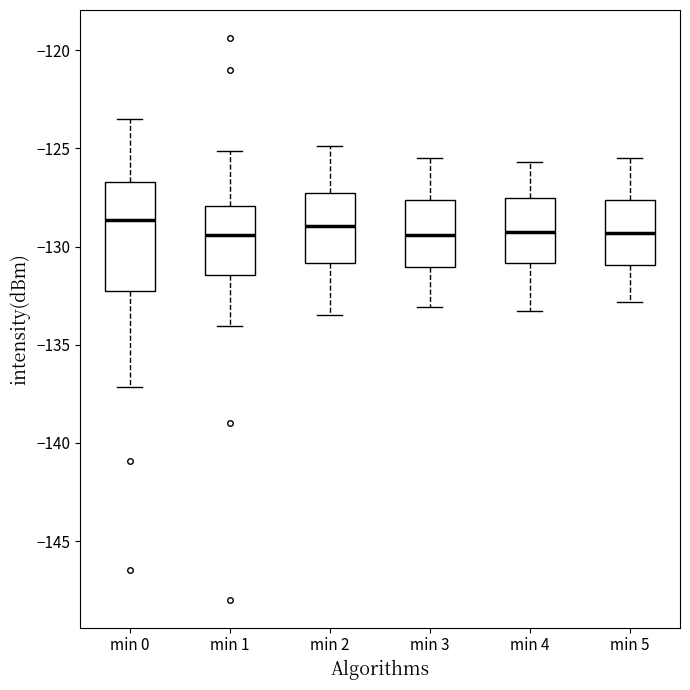

Reading left to right, transcribe this box plot: for each box, give where its median line is, the range the box spans, and where its two whiskers end, as read against the y-axis. The values are not printed on the chart, so give them approximately, as read against the axis.

min 0: median -128.5, box -132.5 to -126.5, whiskers -137.0 to -123.5
min 1: median -129.5, box -131.5 to -128.0, whiskers -134.0 to -125.0
min 2: median -129.0, box -131.0 to -127.0, whiskers -133.5 to -125.0
min 3: median -129.5, box -131.0 to -127.5, whiskers -133.0 to -125.5
min 4: median -129.0, box -131.0 to -127.5, whiskers -133.5 to -125.5
min 5: median -129.5, box -131.0 to -127.5, whiskers -133.0 to -125.5